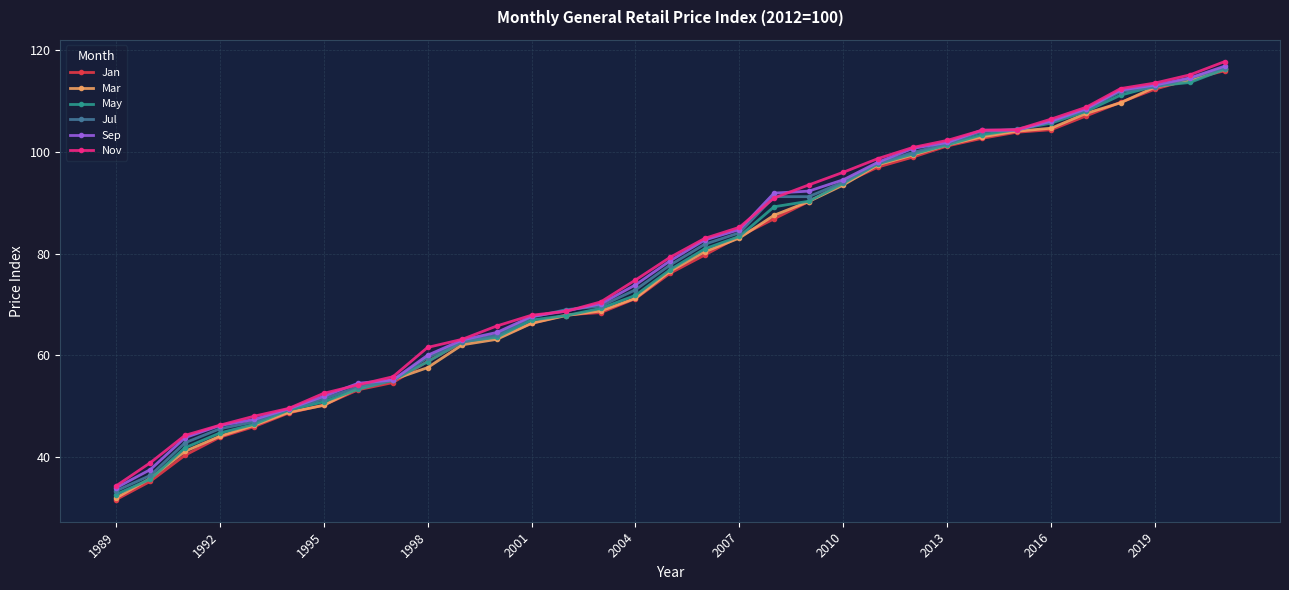

Which series has the widest spread of values?

Jan